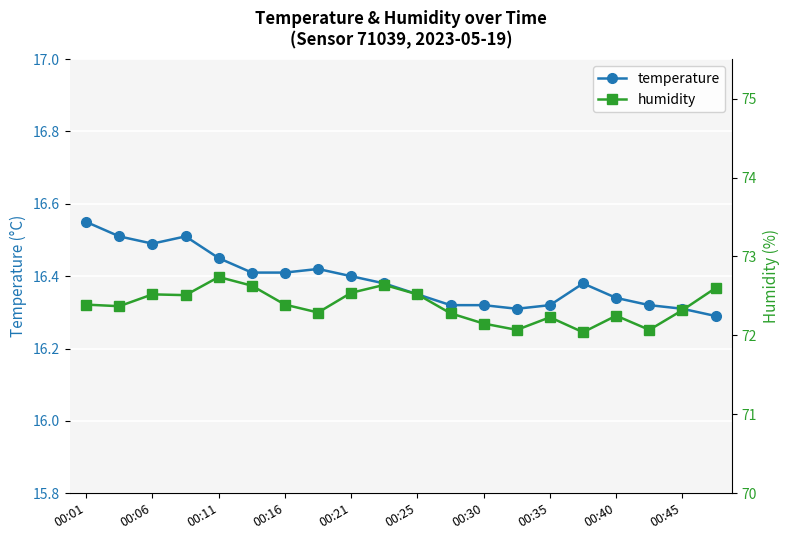

The value of temperature at 13 is 16.3. True or false?

True